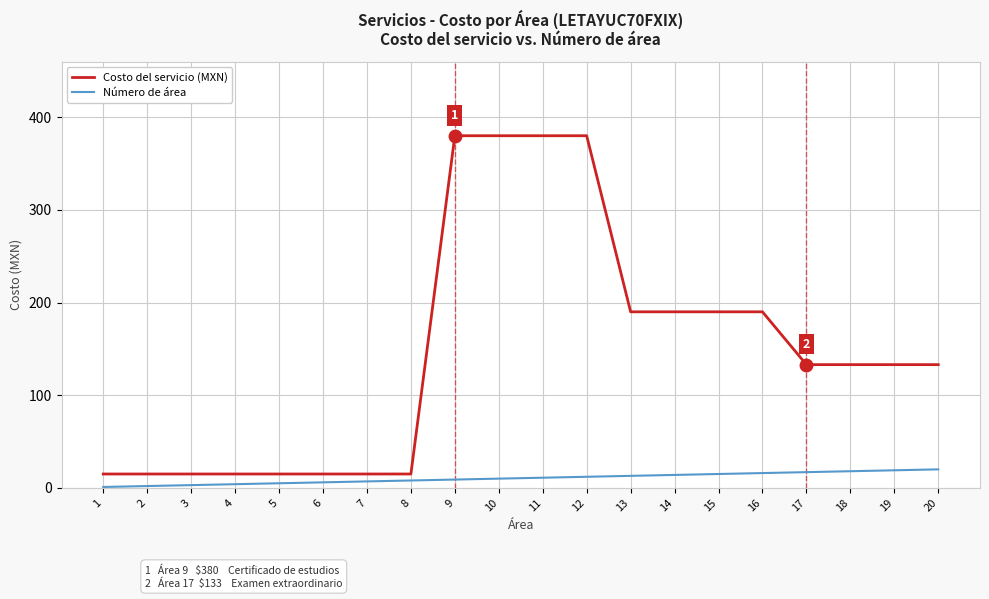

True or false: Costo del servicio (MXN) and Número de área cross at least once.

False